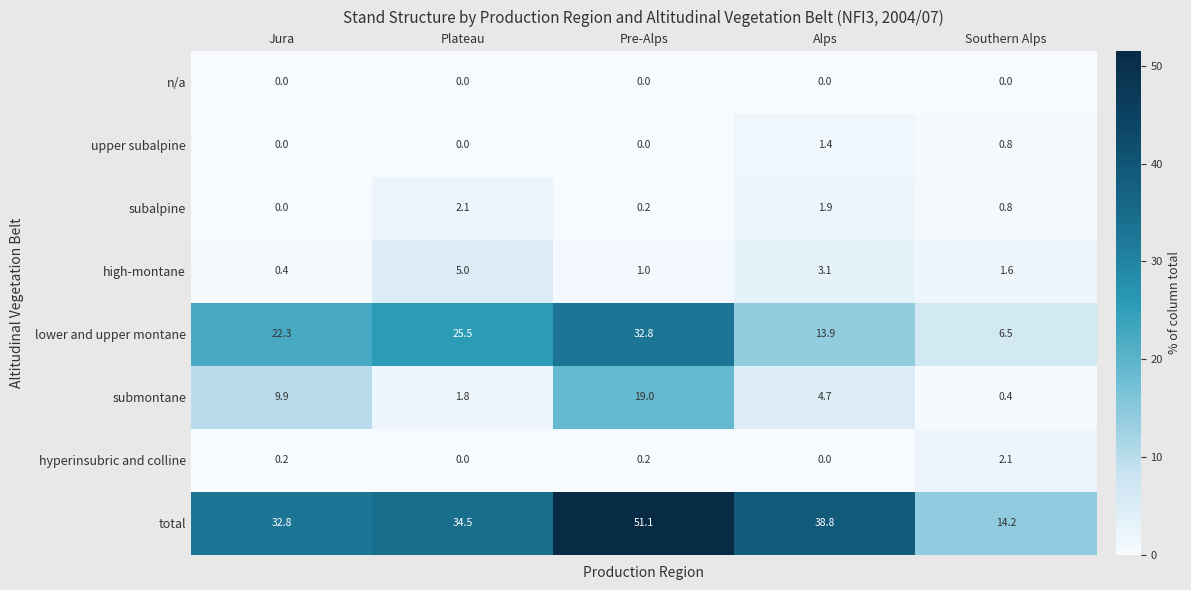

What is the average value of the upper subalpine series?

0.4